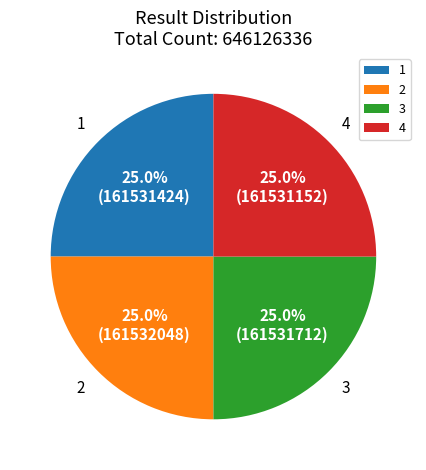

Does any single category account for the majority?

No